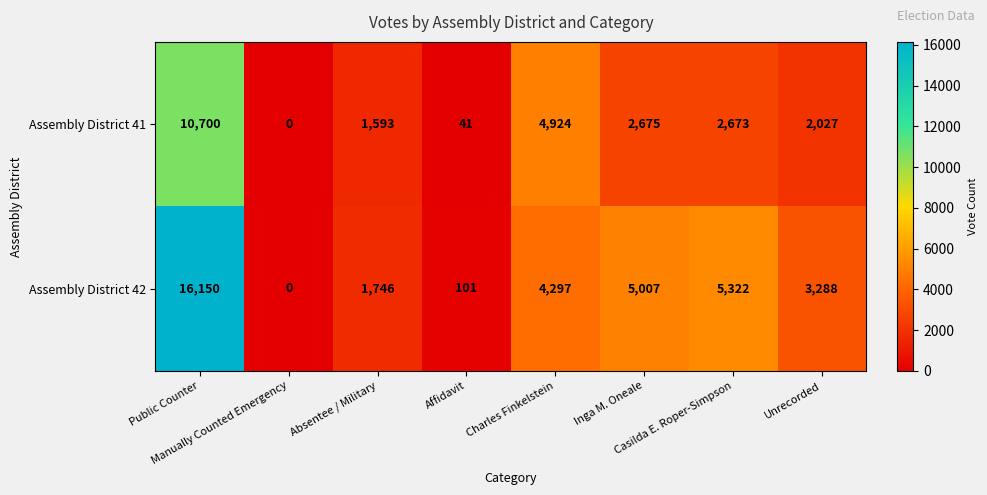

Rank the series by their average value, from highest to lowest.

Assembly District 42, Assembly District 41